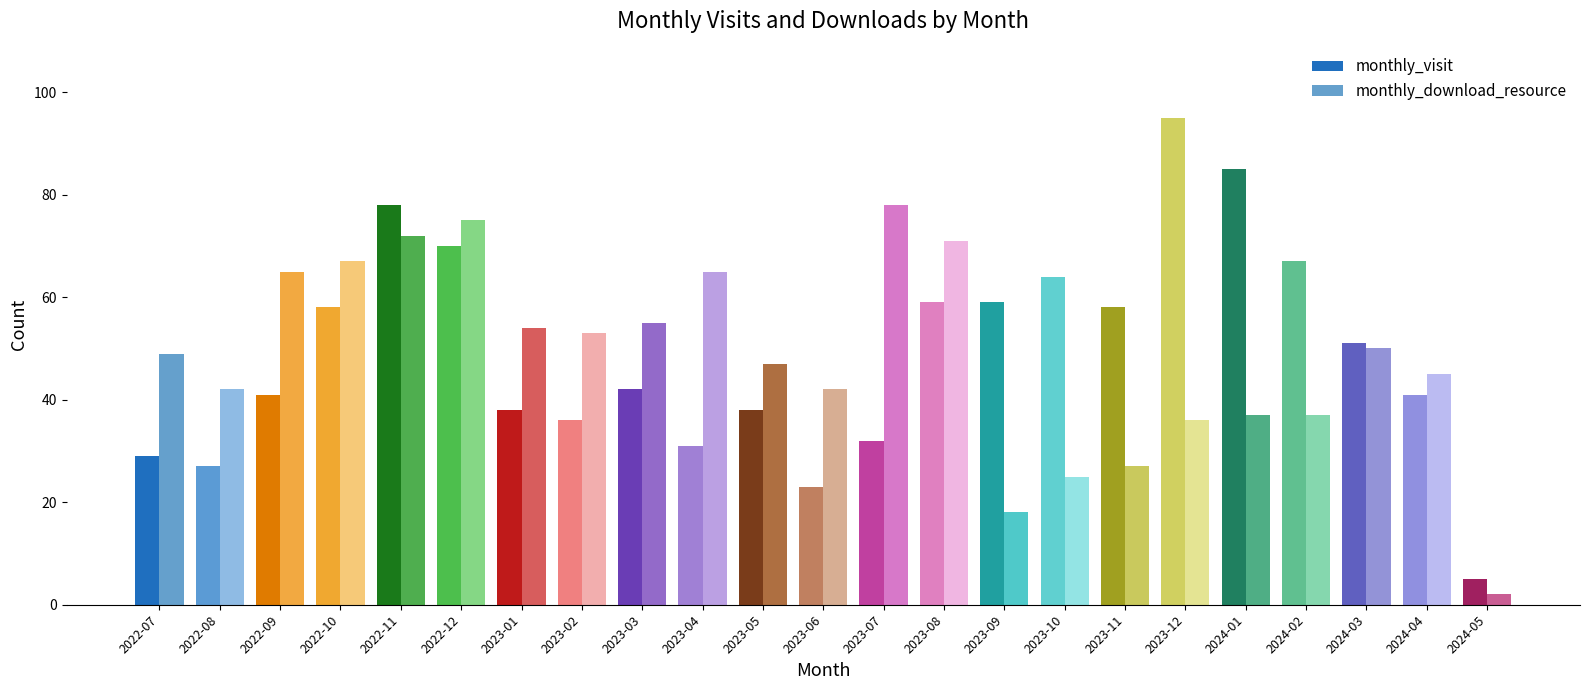

Rank the series at 2024-05 from highest to lowest value.

monthly_visit, monthly_download_resource